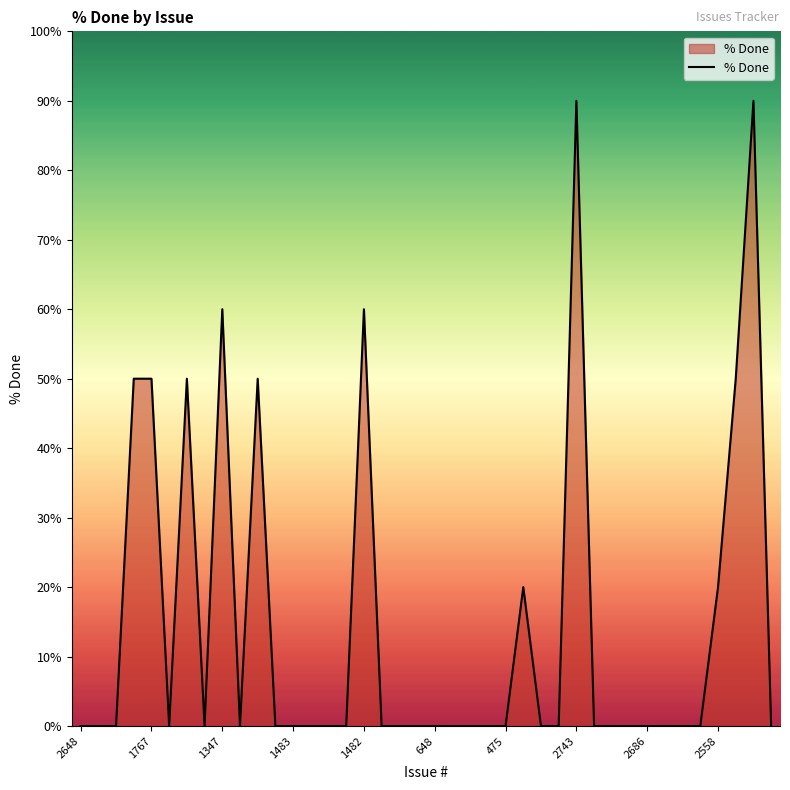

What is the difference between the maximum and minimum values?

90